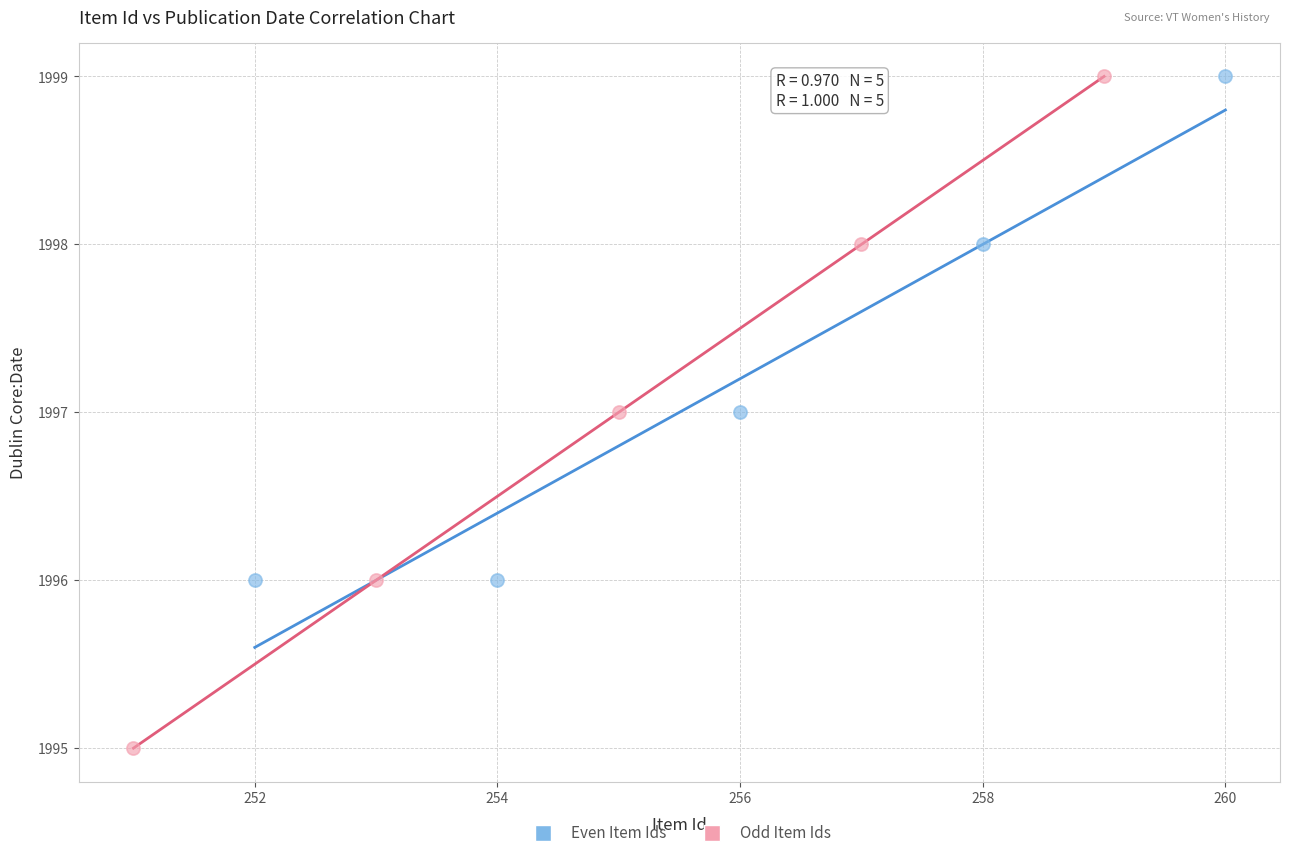

Which series has the widest spread of Y values?

Odd Item Ids